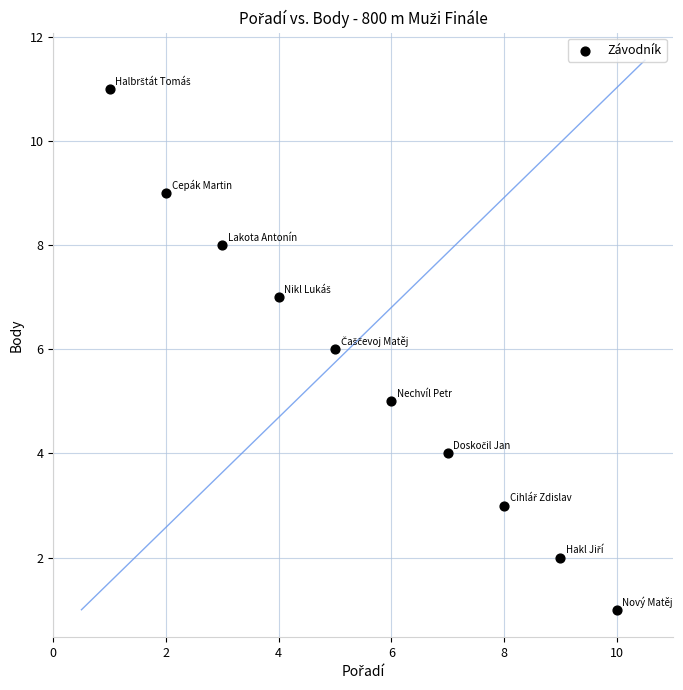

What is the range of Y values (max minus min)?

10